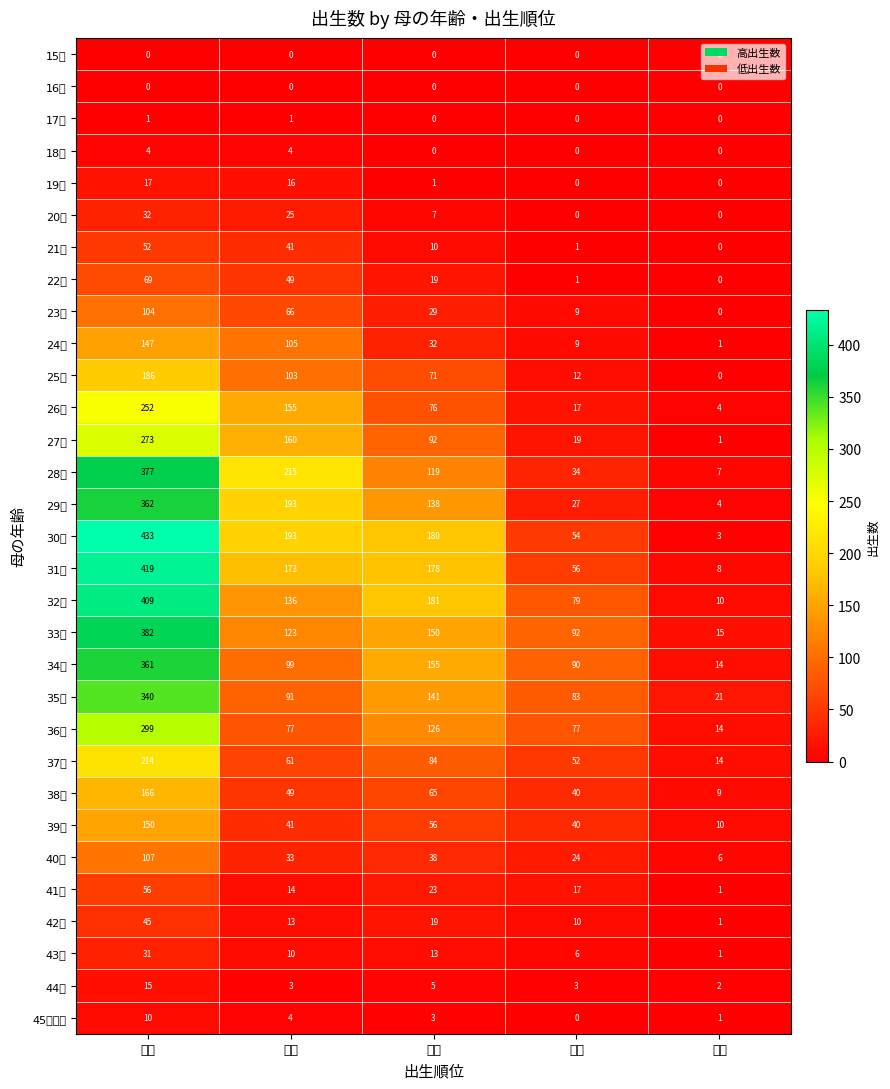

Between ２児 and １児, which is larger?

２児